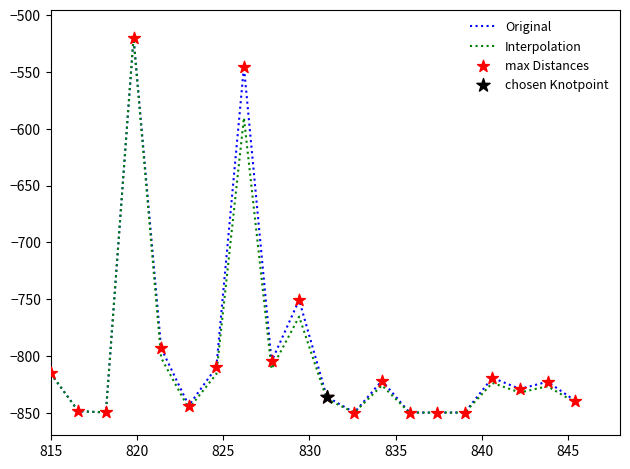

What is the maximum value for Interpolation?

-520.0